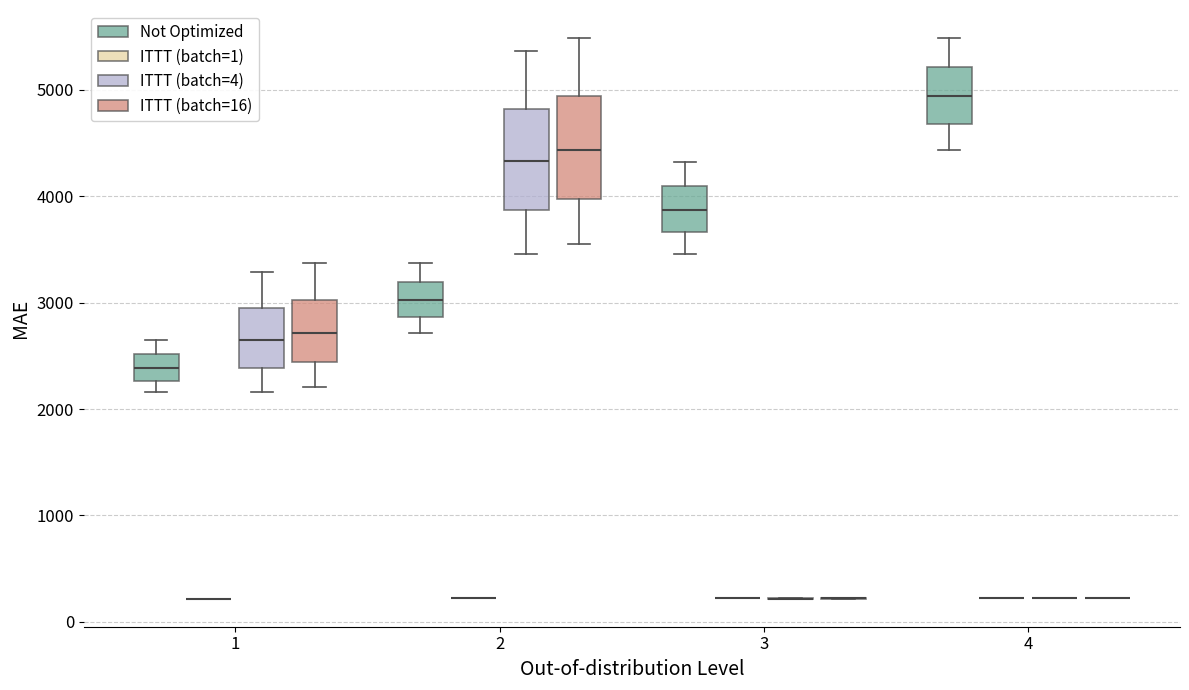

Where is the upper edge of the box for 1 (ITTT (batch=16)) on the y-axis? The values are not printed on the chart, so give them approximately, as read against the axis.

3000